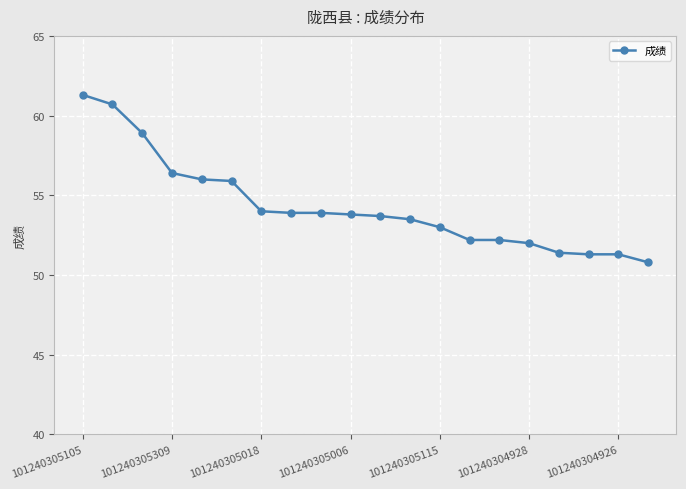

What is the average value?

54.3